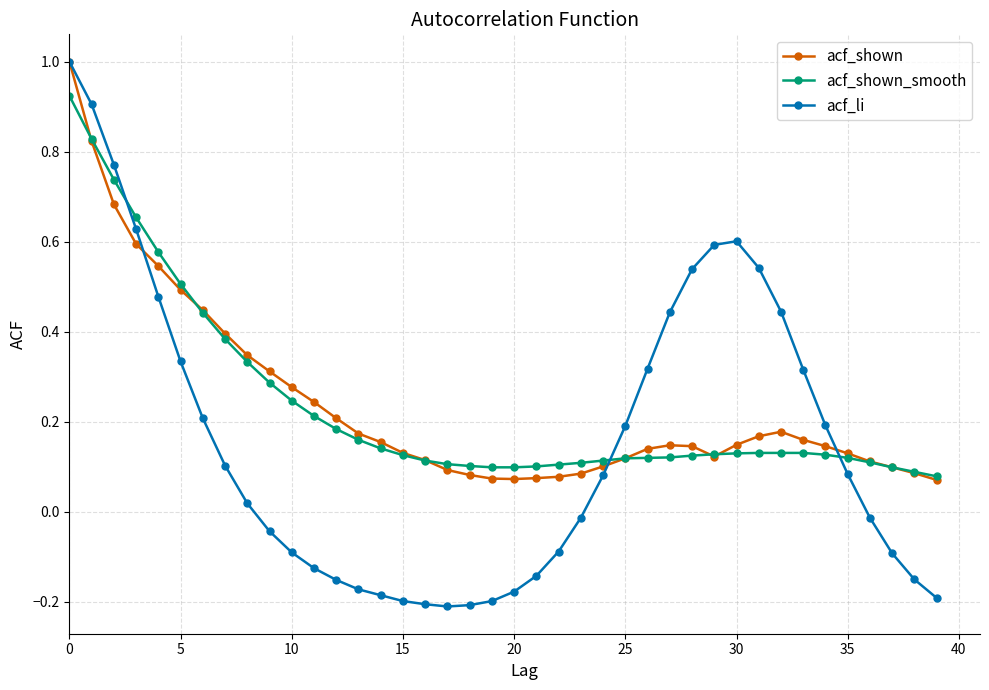

Which series has the largest range (max minus min)?

acf_li